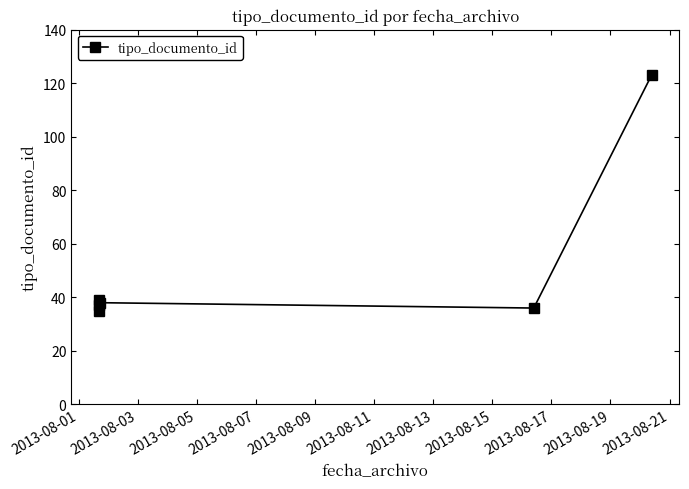

How many interior local valleys (lower than both neighbors) does the data have?

1